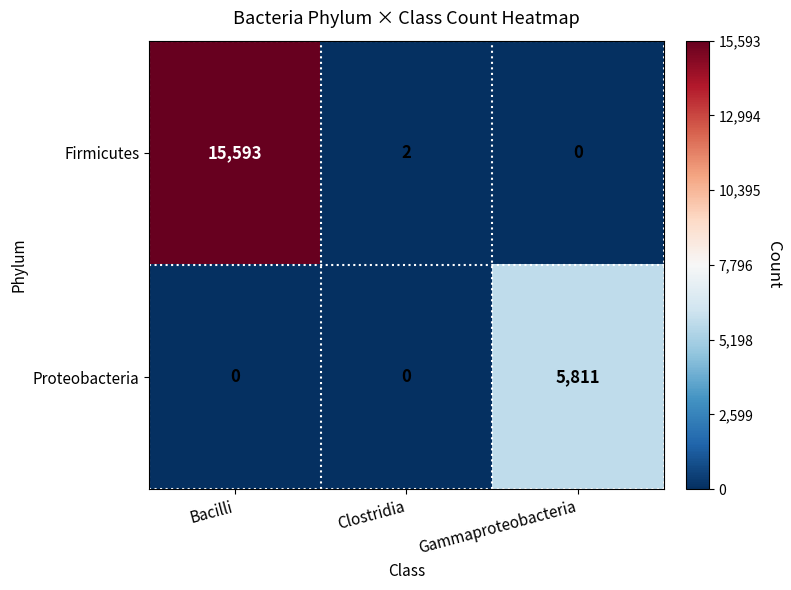

List the series in order of their peak value, highest first.

Firmicutes, Proteobacteria